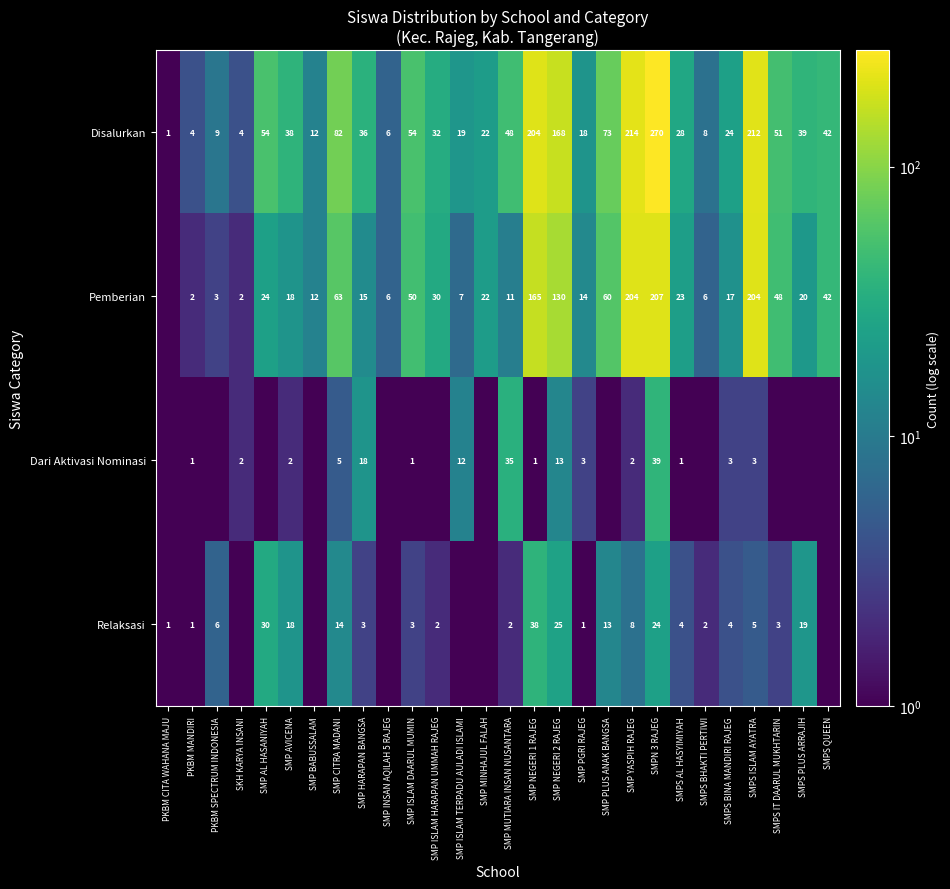

At which label does Disalurkan reach its peak?

SMPN 3 RAJEG